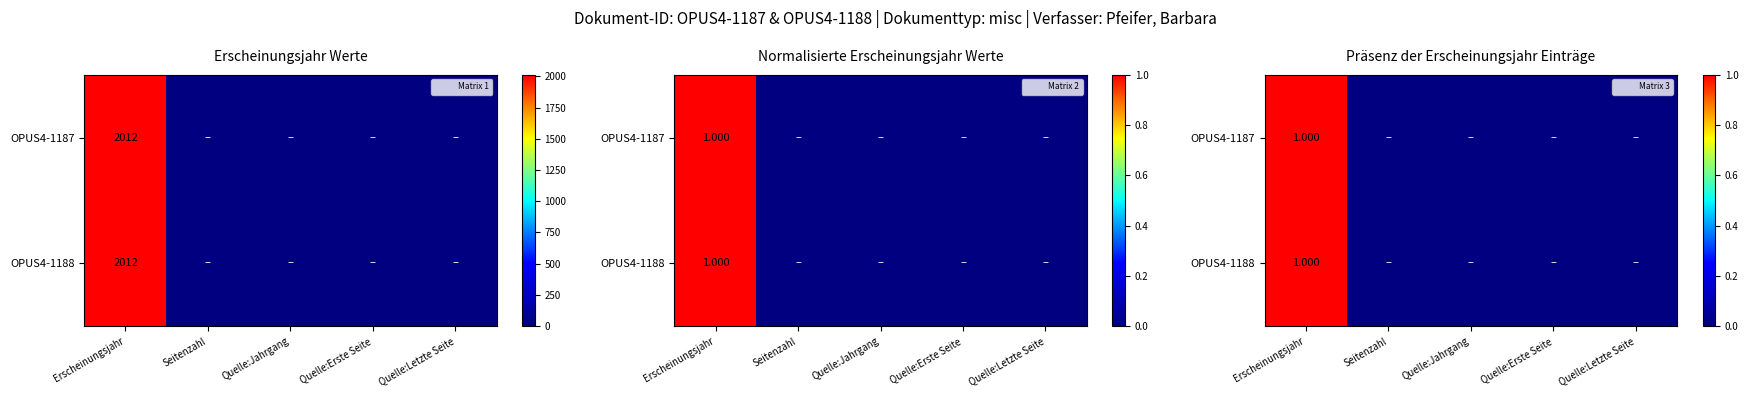

How many series are shown in this chart?

2